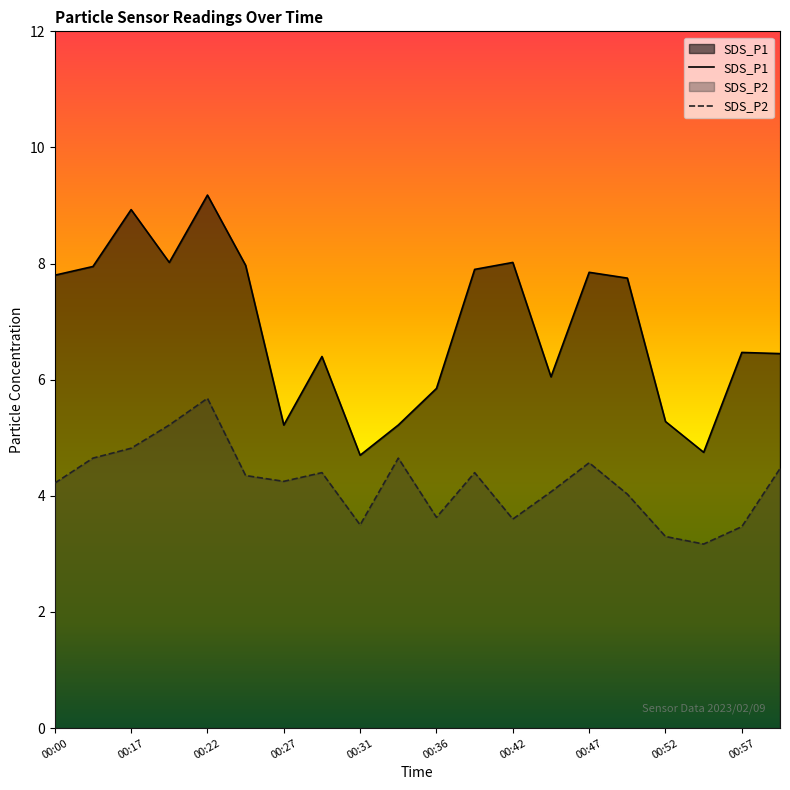

Reading right to left, what are all the values shown in this chart?

SDS_P1: 00:59=6.5	00:57=6.5	00:54=4.8	00:52=5.3	00:49=7.8	00:47=7.8	00:44=6.0	00:42=8.0	00:39=7.9	00:36=5.8	00:34=5.2	00:31=4.7	00:29=6.4	00:27=5.2	00:24=8.0	00:22=9.2	00:19=8.0	00:17=8.9	00:03=8.0	00:00=7.8
SDS_P2: 00:59=4.5	00:57=3.5	00:54=3.2	00:52=3.3	00:49=4.0	00:47=4.6	00:44=4.1	00:42=3.6	00:39=4.4	00:36=3.6	00:34=4.7	00:31=3.5	00:29=4.4	00:27=4.2	00:24=4.3	00:22=5.7	00:19=5.2	00:17=4.8	00:03=4.7	00:00=4.2